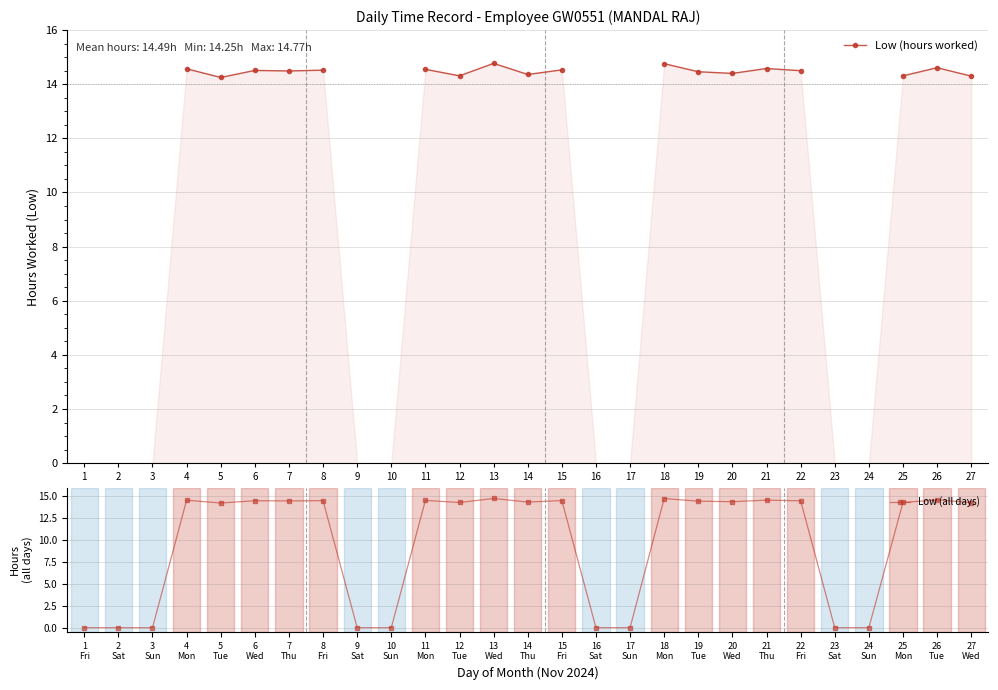

The Low (hours worked) series shows nan at 3. True or false?

False